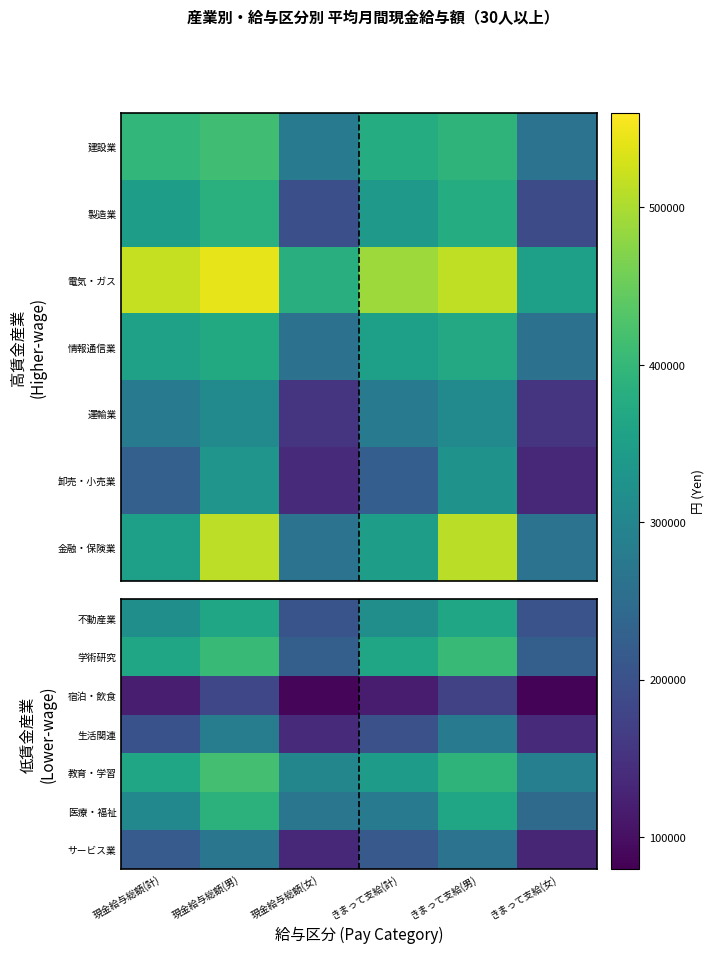

How many values in the 宿泊・飲食 series exceed 121163?

2